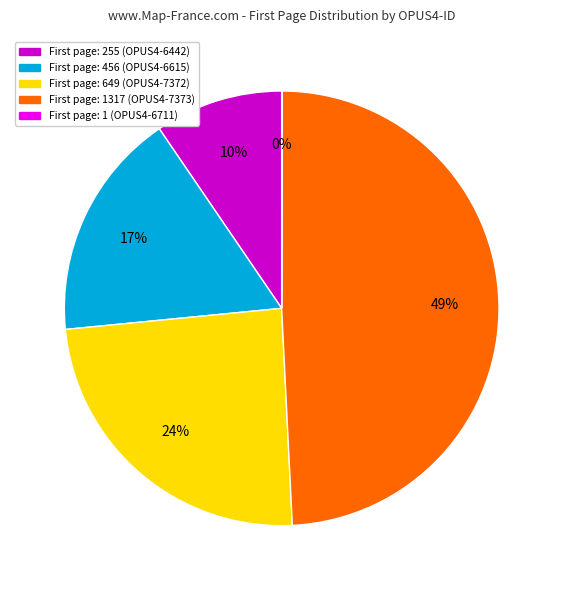

To the nearest percent, what is the difference between the largest and smallest slice percentages?

49%